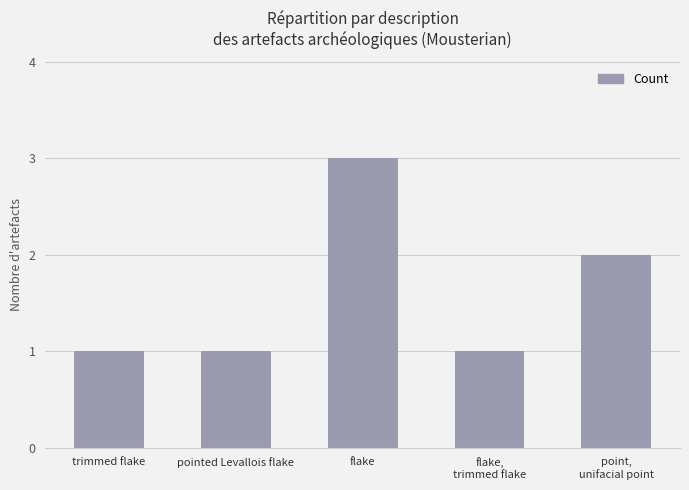

What is the ratio of the value at flake to the value at flake,
trimmed flake?

3.0